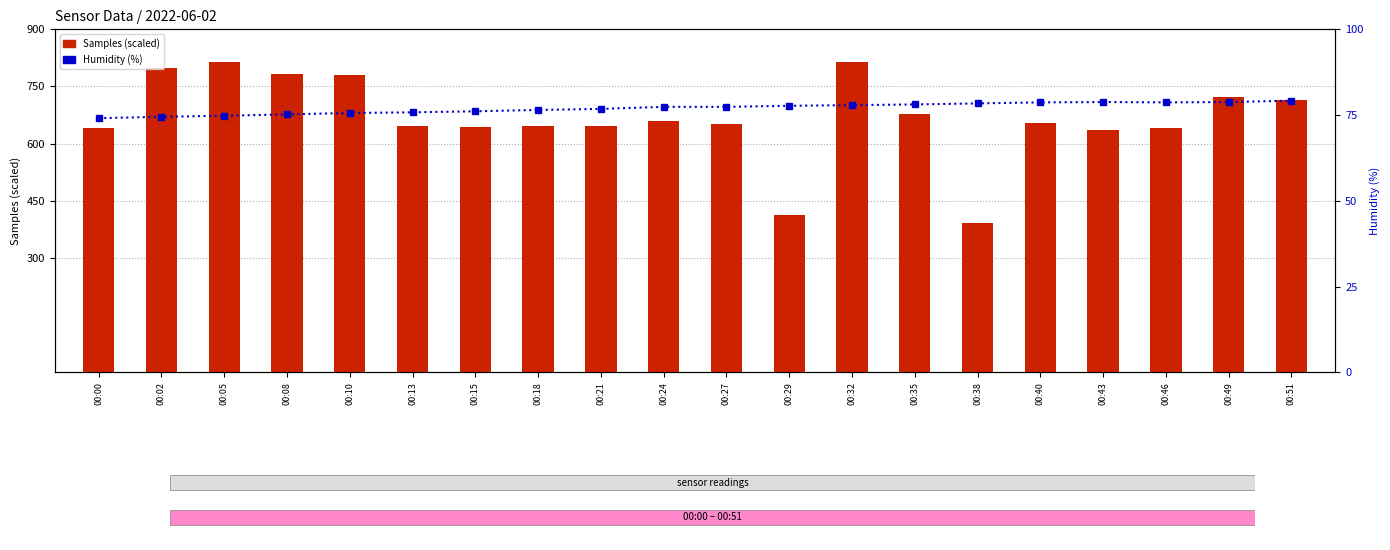

What is the spread (max minus min) of values at 00:38?

314.1